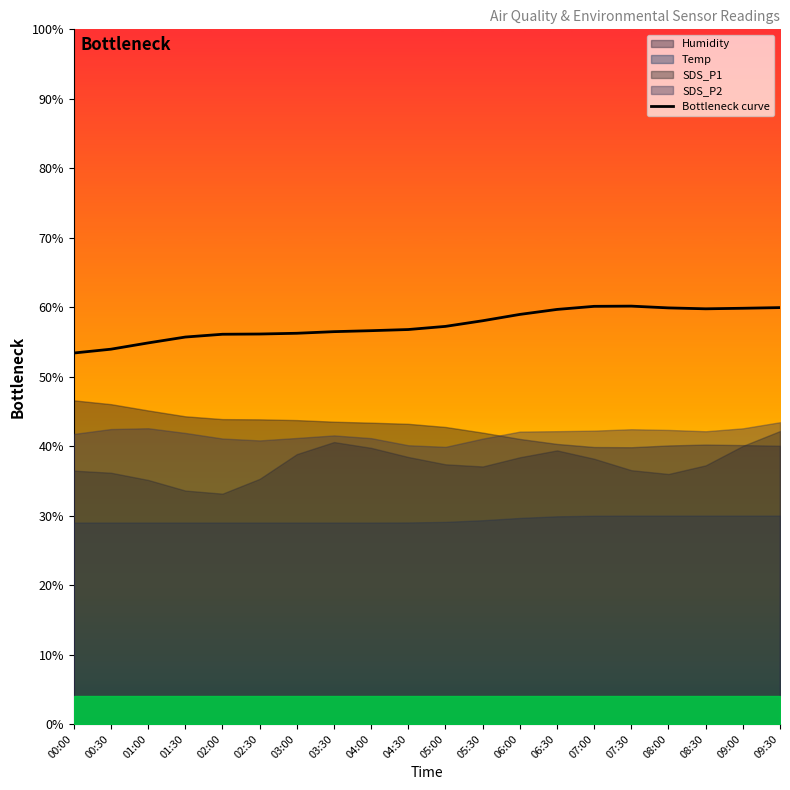

What is the value of the 16th point from the left?

60.2